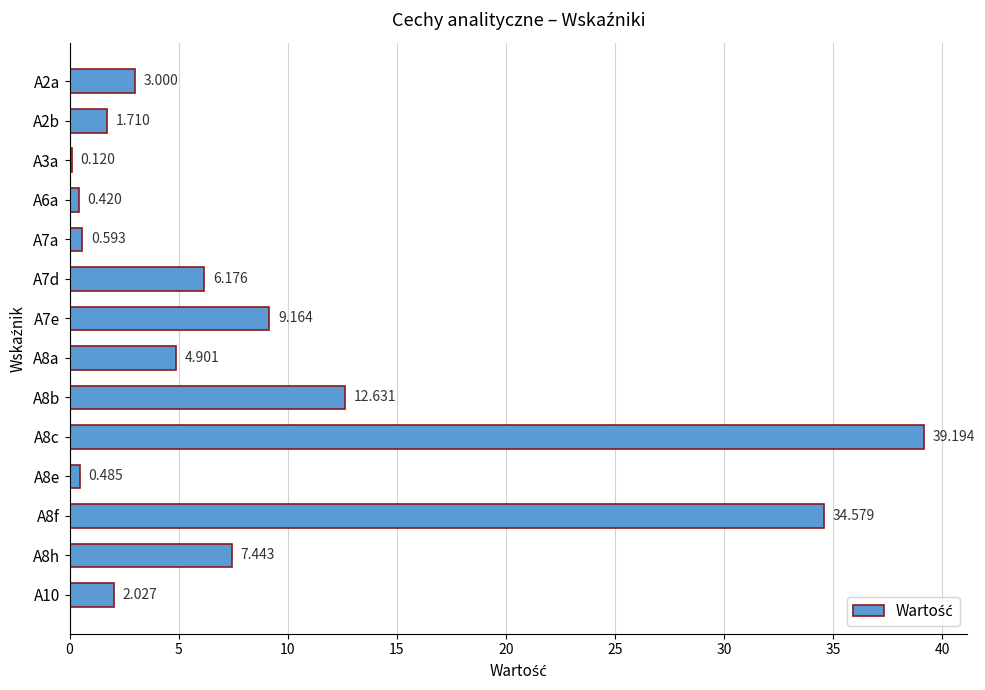

How many categories are shown in the chart?

14